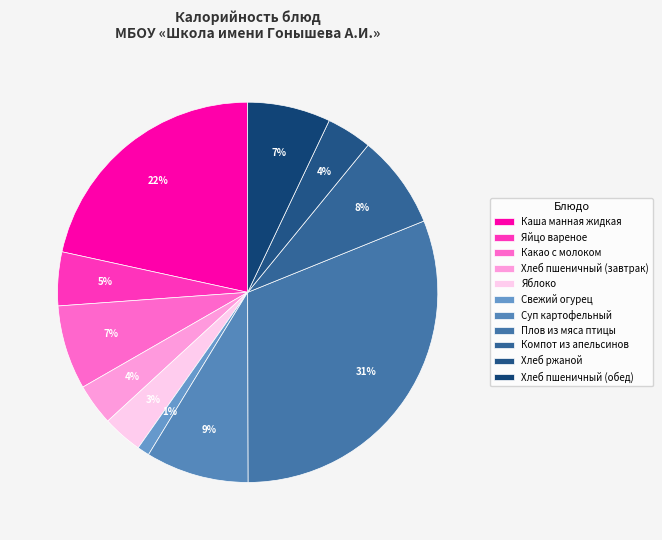

True or false: Какао с молоком accounts for 13% of the total.

False